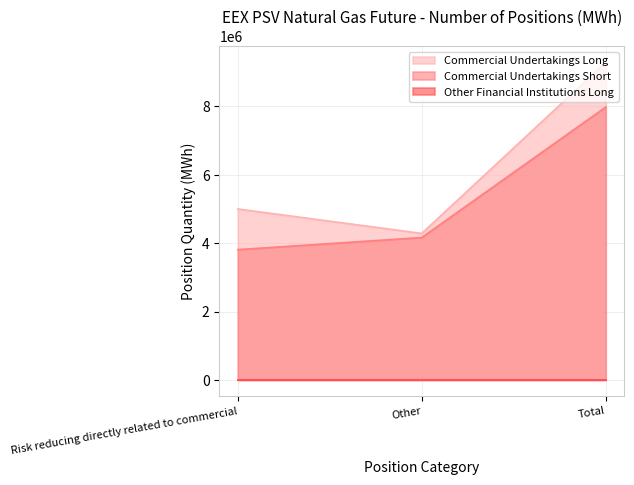

What position from the right is Risk reducing directly related to commercial?

3